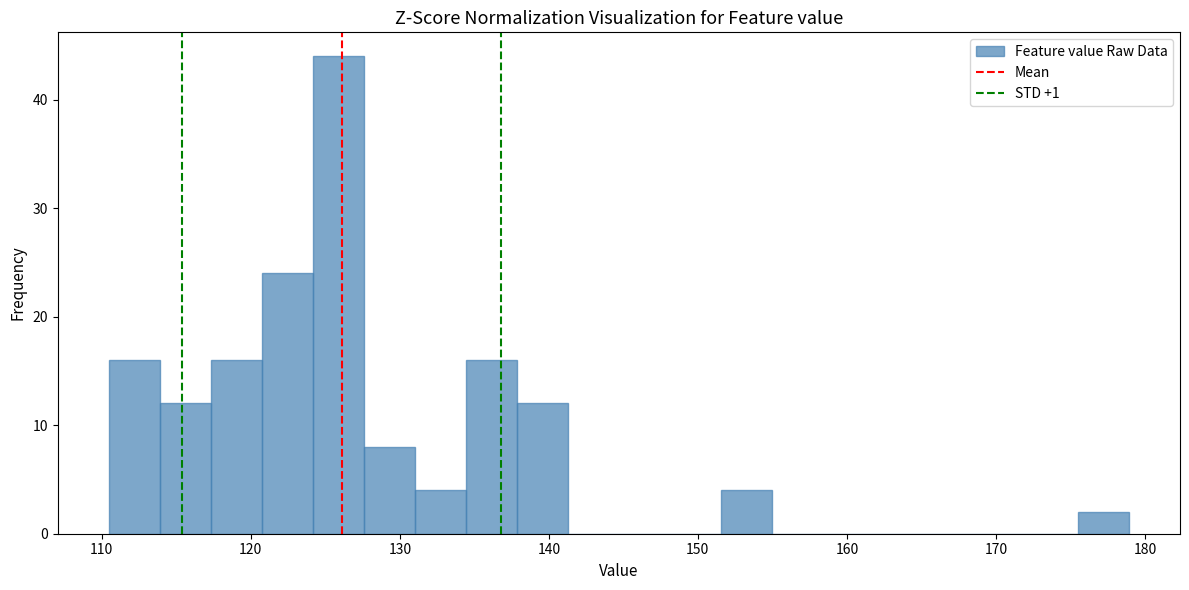

Read against the x-axis, roughly where is the centre of the tallest bar?

126